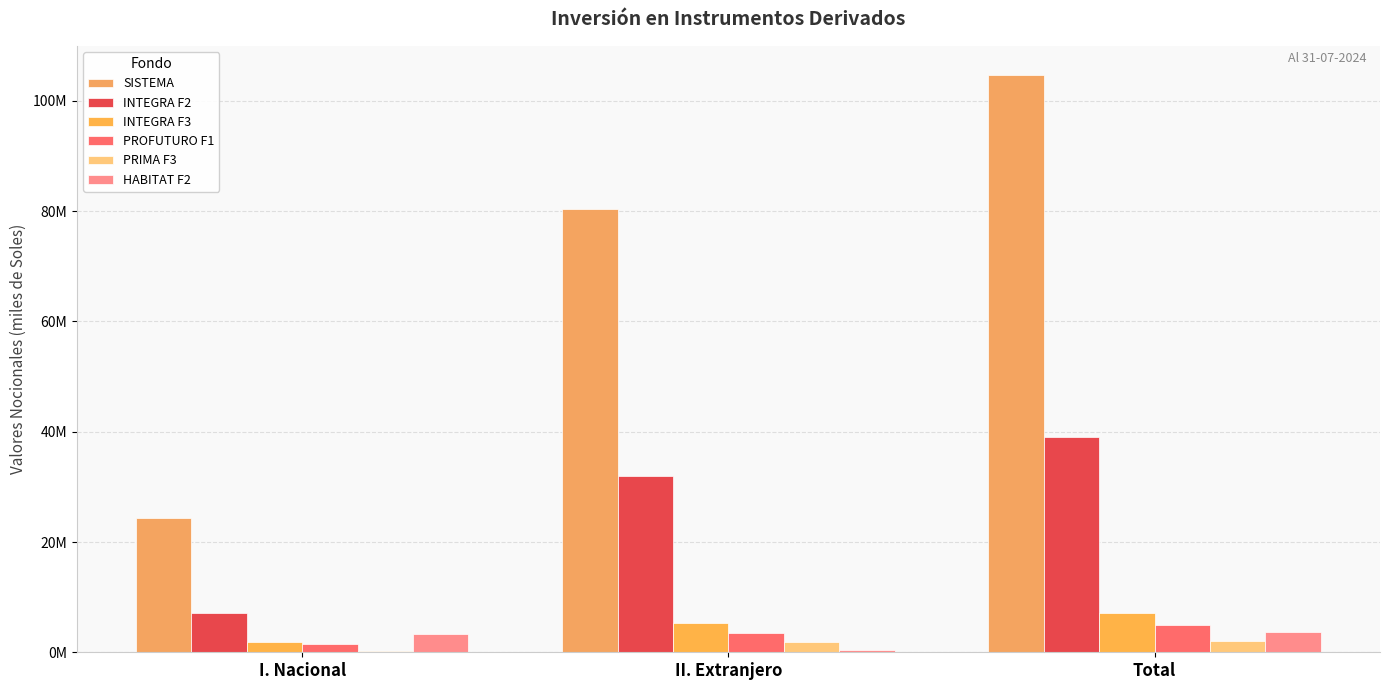

What position from the right is I. Nacional?

3